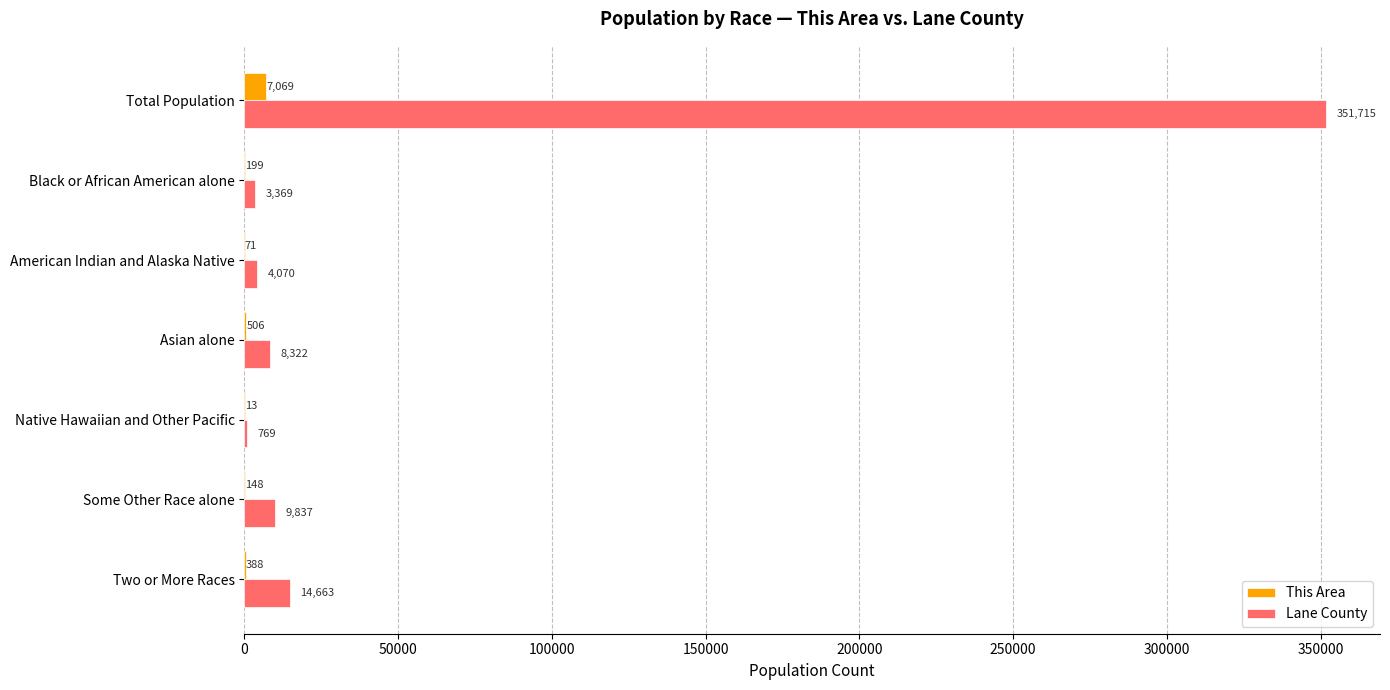

Is it true that This Area equals 148 at Some Other Race alone?

True